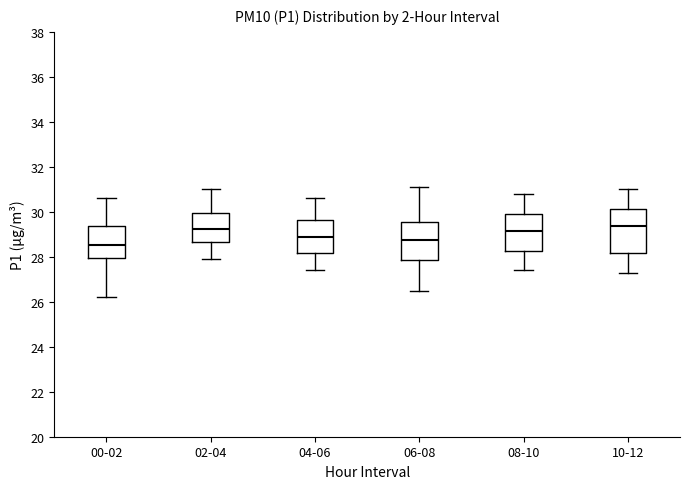

Reading left to right, read every box against the y-axis: the position of its median line, the range the box covers, and the ends of its whiskers. The values are not printed on the chart, so give them approximately, as read against the axis.

00-02: median 28.6, box 28.0 to 29.4, whiskers 26.2 to 30.6
02-04: median 29.2, box 28.6 to 30.0, whiskers 28.0 to 31.0
04-06: median 29.0, box 28.2 to 29.6, whiskers 27.4 to 30.6
06-08: median 28.8, box 27.8 to 29.6, whiskers 26.6 to 31.2
08-10: median 29.2, box 28.2 to 30.0, whiskers 27.4 to 30.8
10-12: median 29.4, box 28.2 to 30.2, whiskers 27.4 to 31.0